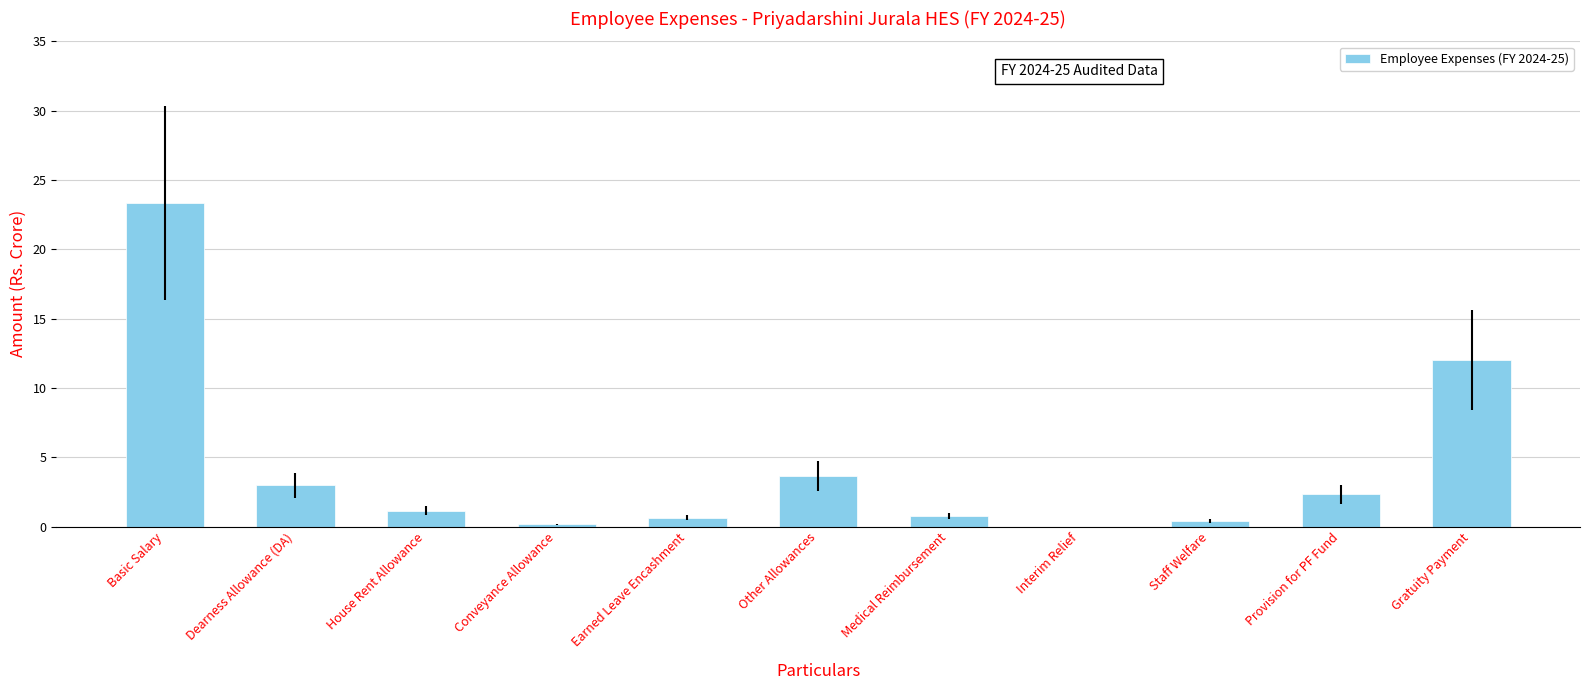

Which has a higher value, Interim Relief or Other Allowances?

Other Allowances